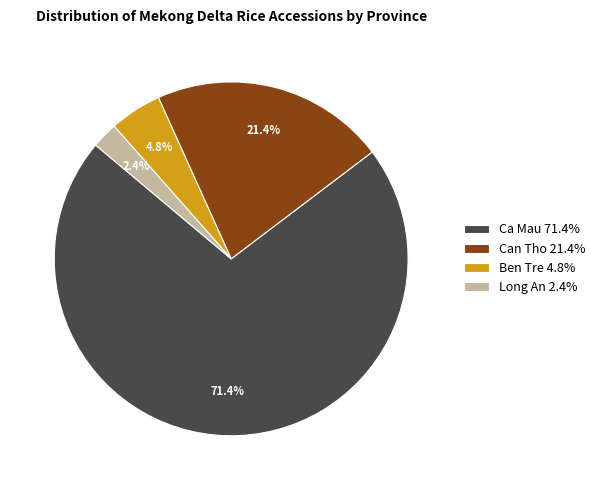

To the nearest percent, what is the difference between the largest and smallest slice percentages?

69%